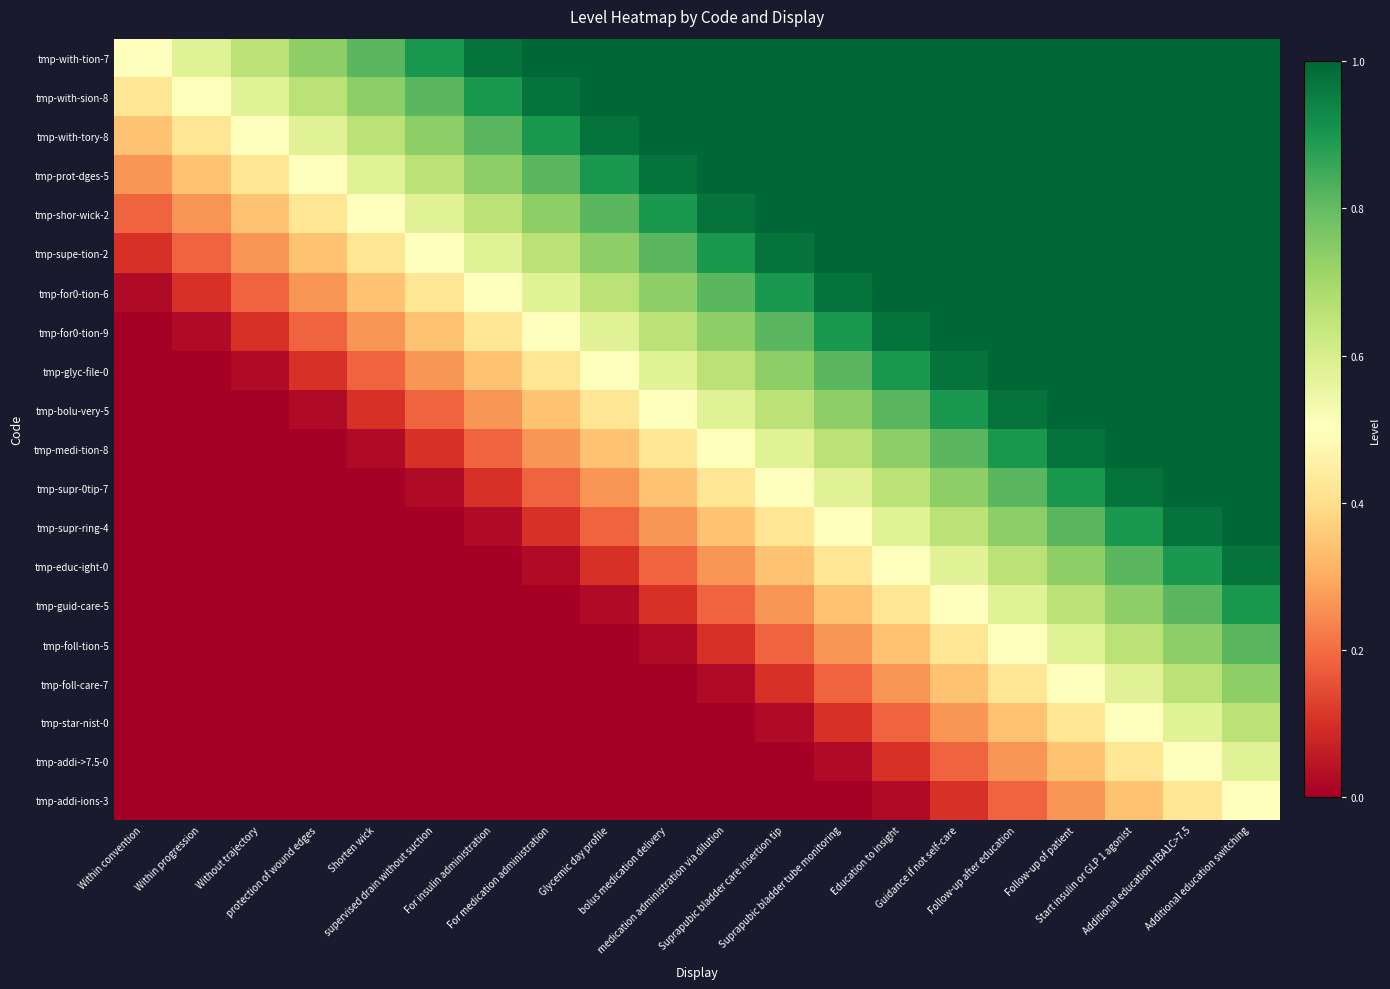

Rank the series by their maximum value, from highest to lowest.

tmp-with-tion-7, tmp-with-sion-8, tmp-with-tory-8, tmp-prot-dges-5, tmp-shor-wick-2, tmp-supe-tion-2, tmp-for0-tion-6, tmp-for0-tion-9, tmp-glyc-file-0, tmp-bolu-very-5, tmp-medi-tion-8, tmp-supr-0tip-7, tmp-supr-ring-4, tmp-educ-ight-0, tmp-guid-care-5, tmp-foll-tion-5, tmp-foll-care-7, tmp-star-nist-0, tmp-addi->7.5-0, tmp-addi-ions-3